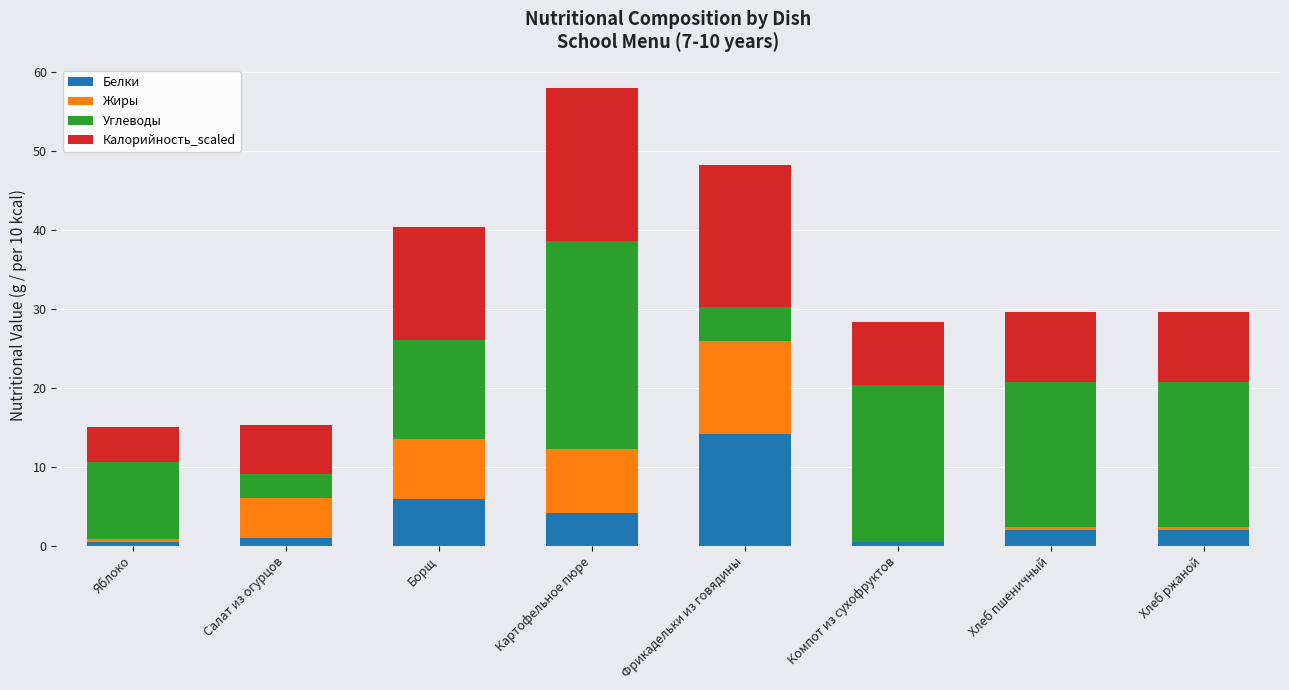

Which category has the highest value in the Белки series?

Фрикадельки из говядины